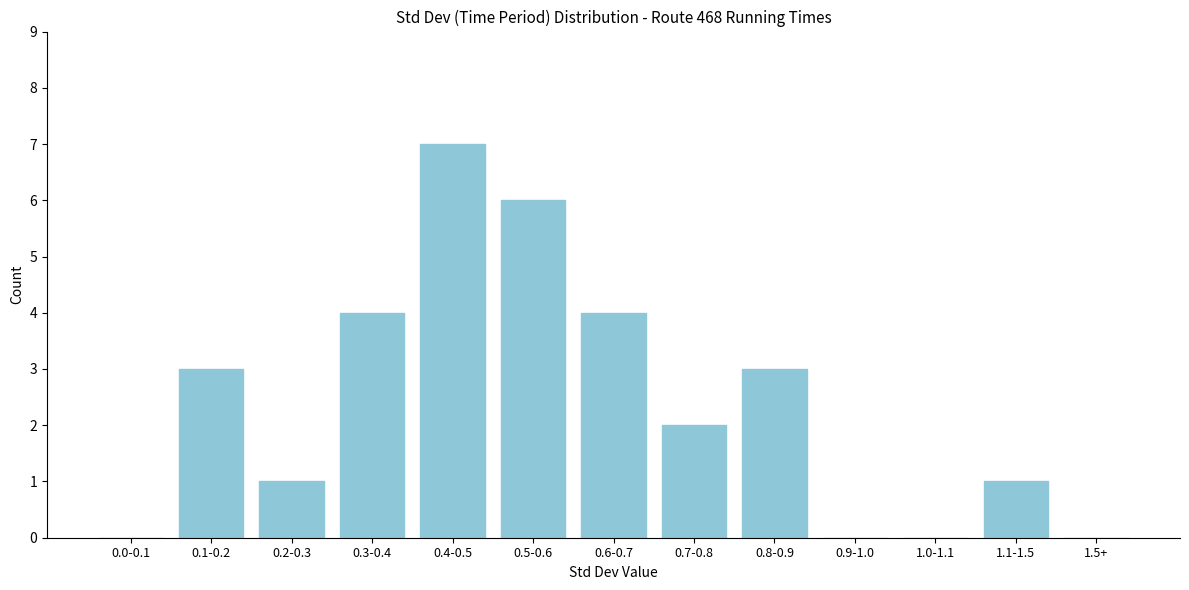

Reading left to right, transcribe all the data shown in this chart.

0.0-0.1=0	0.1-0.2=3	0.2-0.3=1	0.3-0.4=4	0.4-0.5=7	0.5-0.6=6	0.6-0.7=4	0.7-0.8=2	0.8-0.9=3	0.9-1.0=0	1.0-1.1=0	1.1-1.5=1	1.5+=0